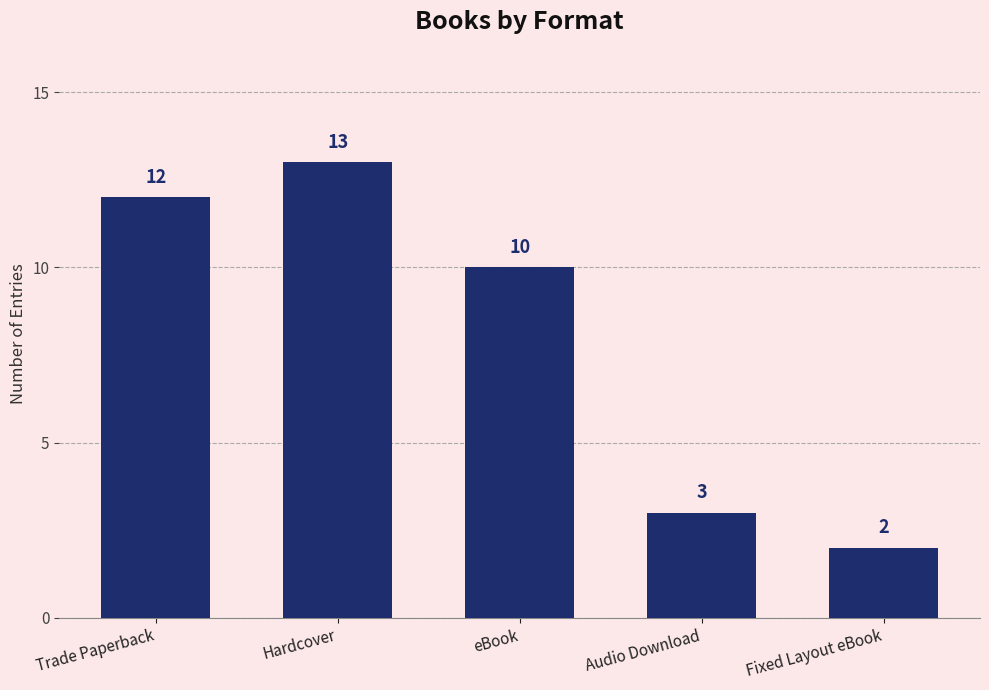

What is the greatest value displayed?

13